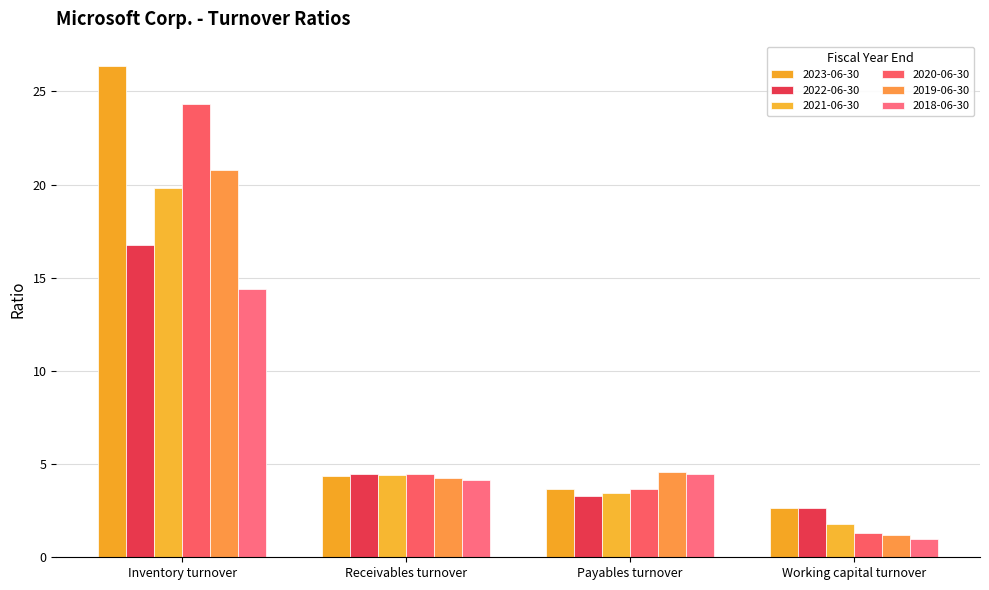

What is the value of the 2021-06-30 bar at the 4th from the left?

1.8